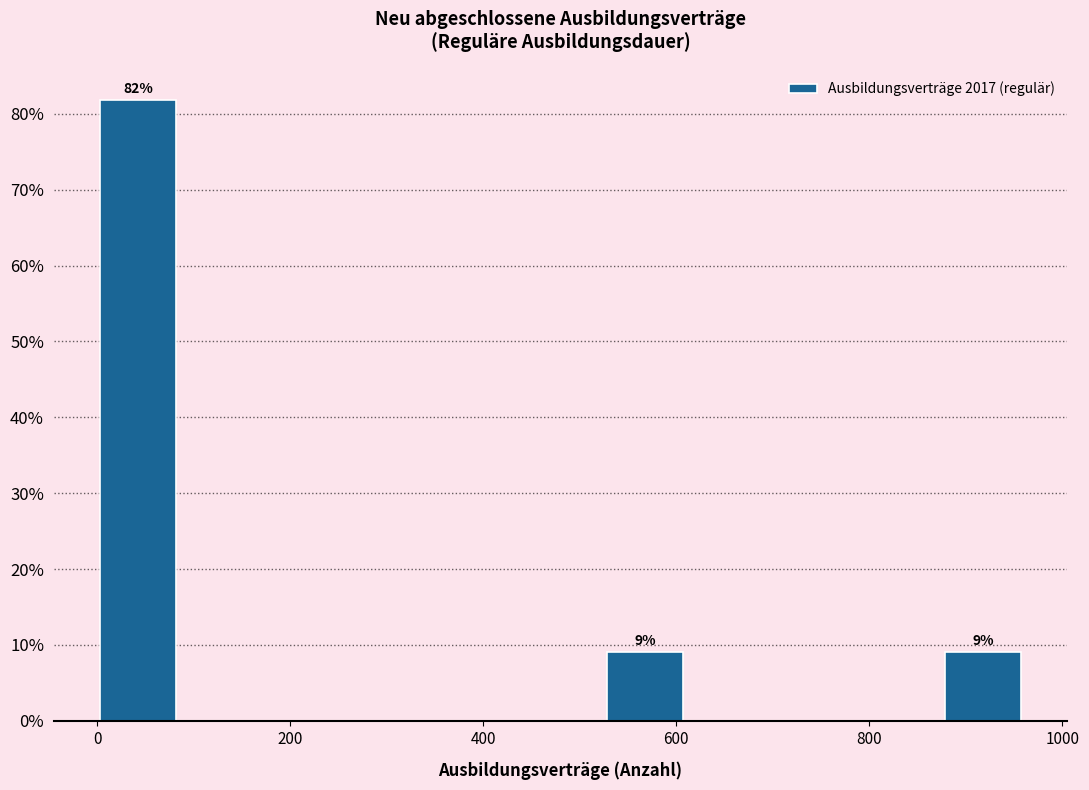

Over which range of the x-axis is the bar tallest?

0 to 80